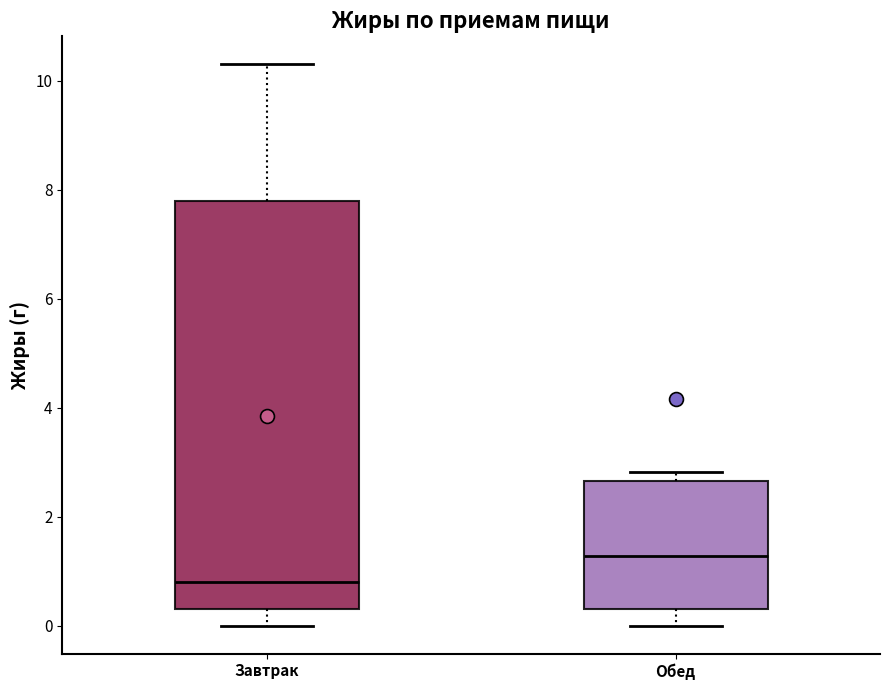

Where does the median line of the box for Обед sit on the y-axis? The values are not printed on the chart, so give them approximately, as read against the axis.

1.2